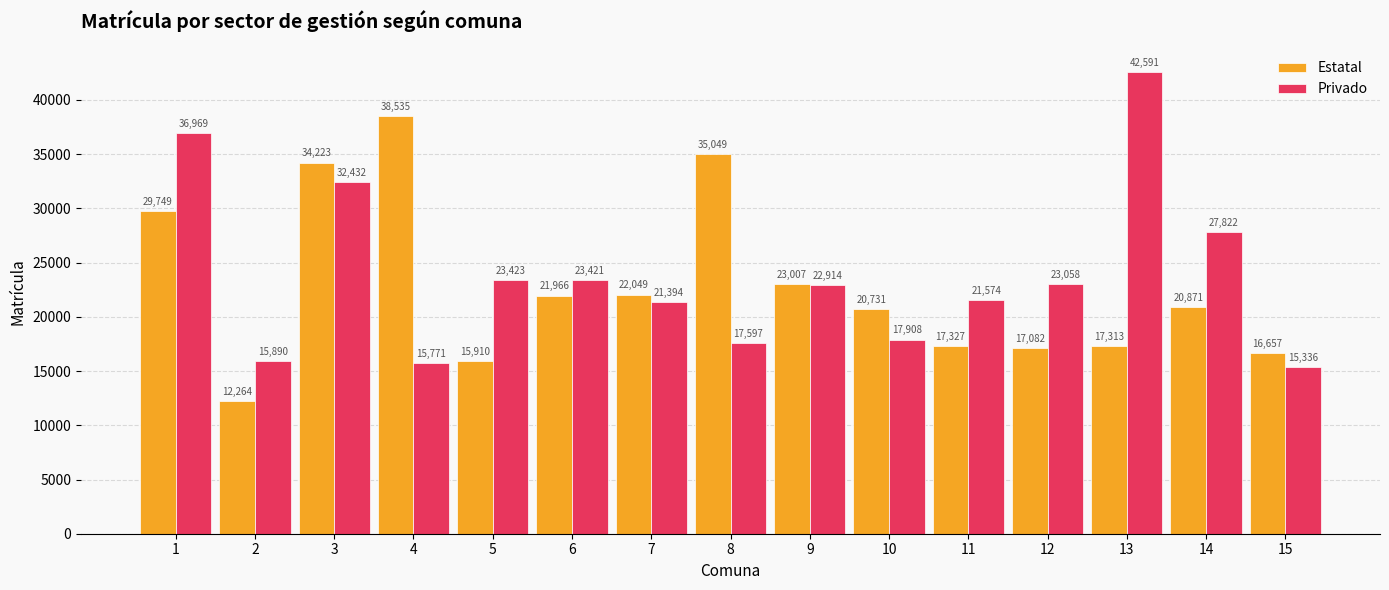

What is the sum of the Estatal values at 8 and 12?

52131